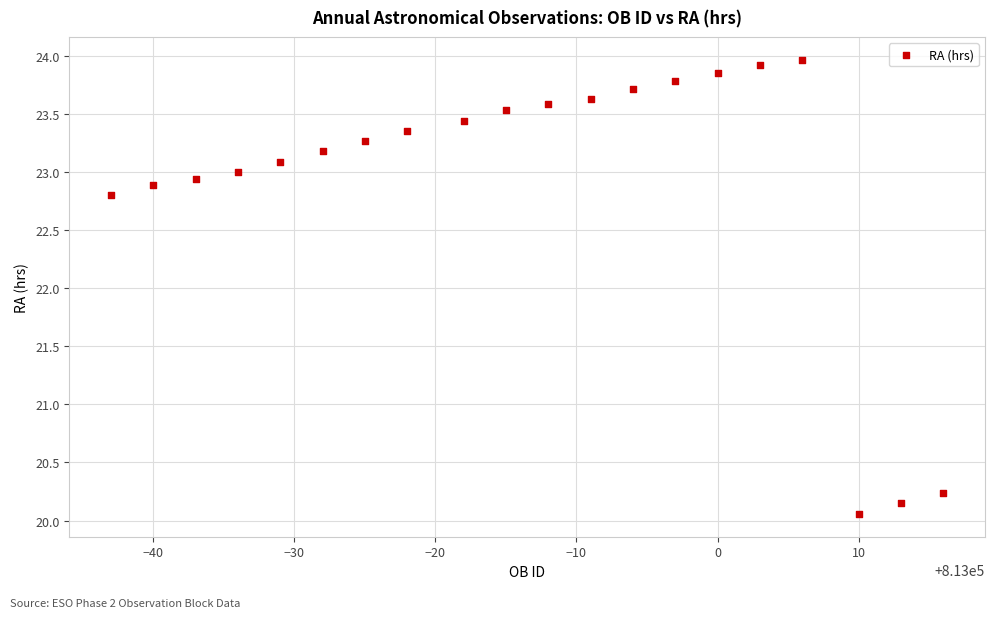

What Y value in the scatter plot is closest to 22?

22.8